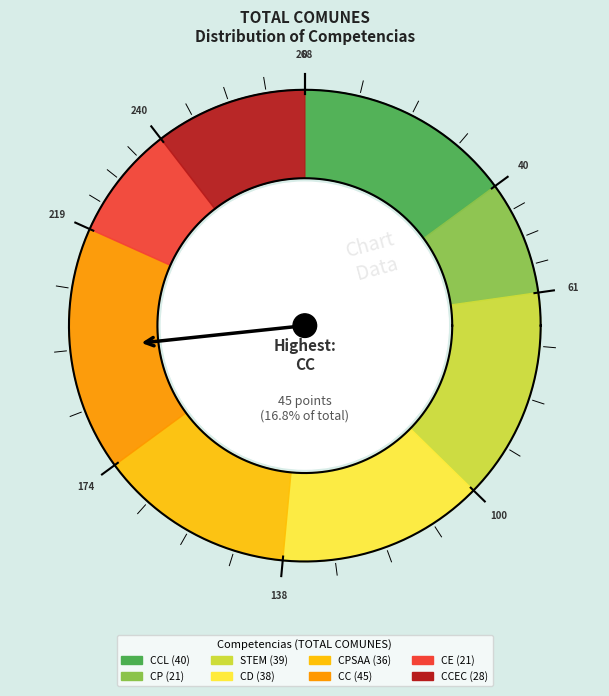

Is it true that CCL is 15% of the pie?

True